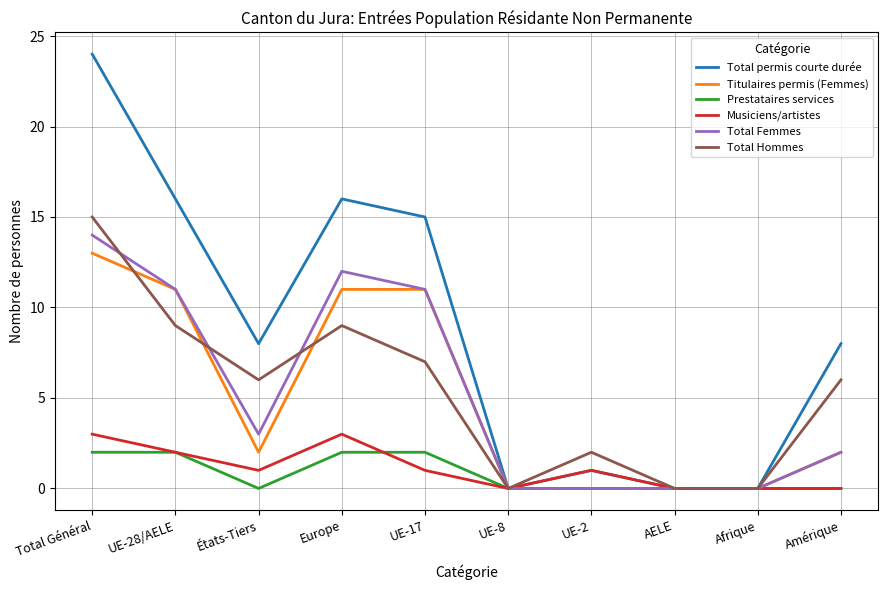

True or false: Total Femmes has more than 2 points higher than both neighbors.

False